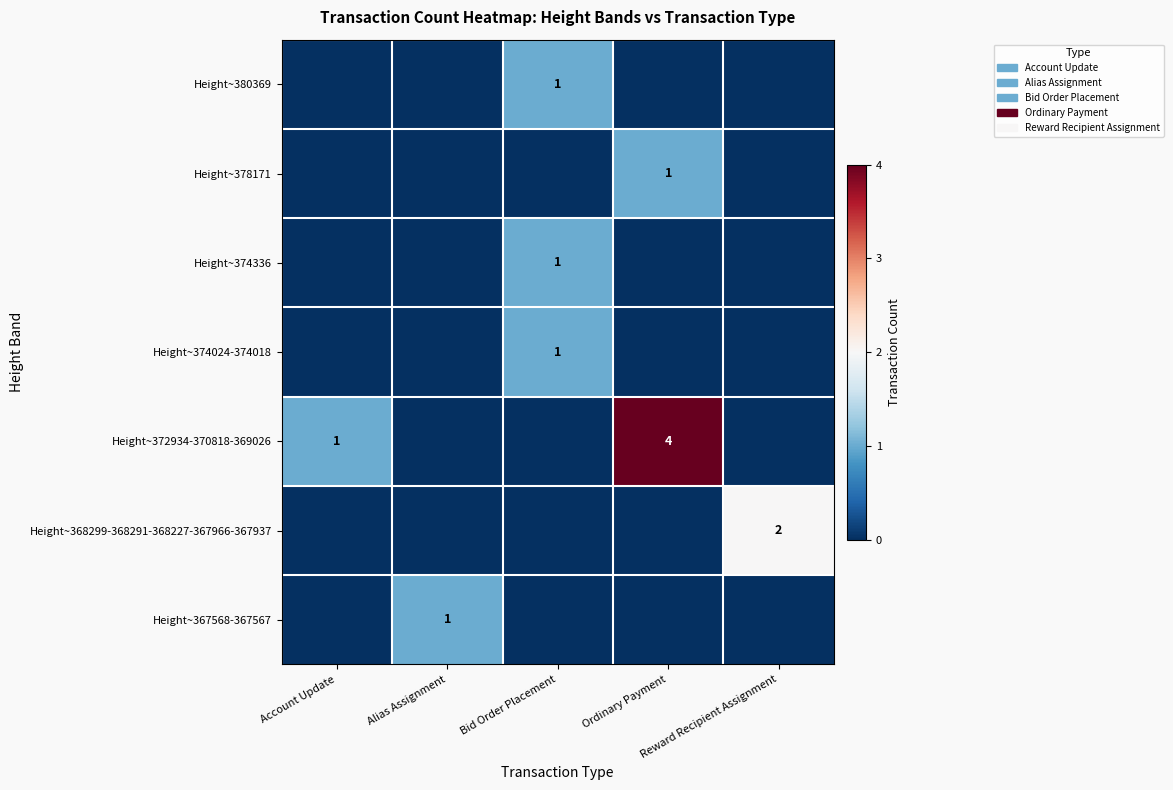

Which series has the largest total across all categories?

Height~372934-370818-369026